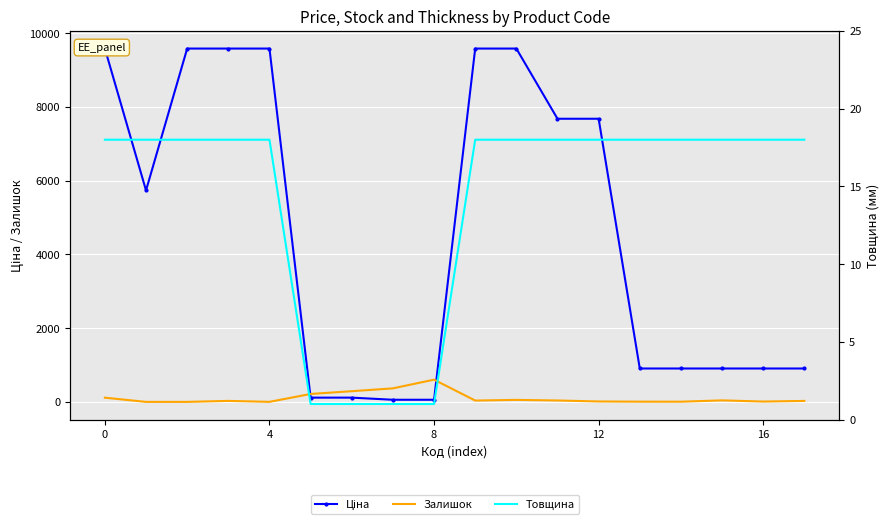

True or false: Ціна has a value of 7680.9 at 11.

True